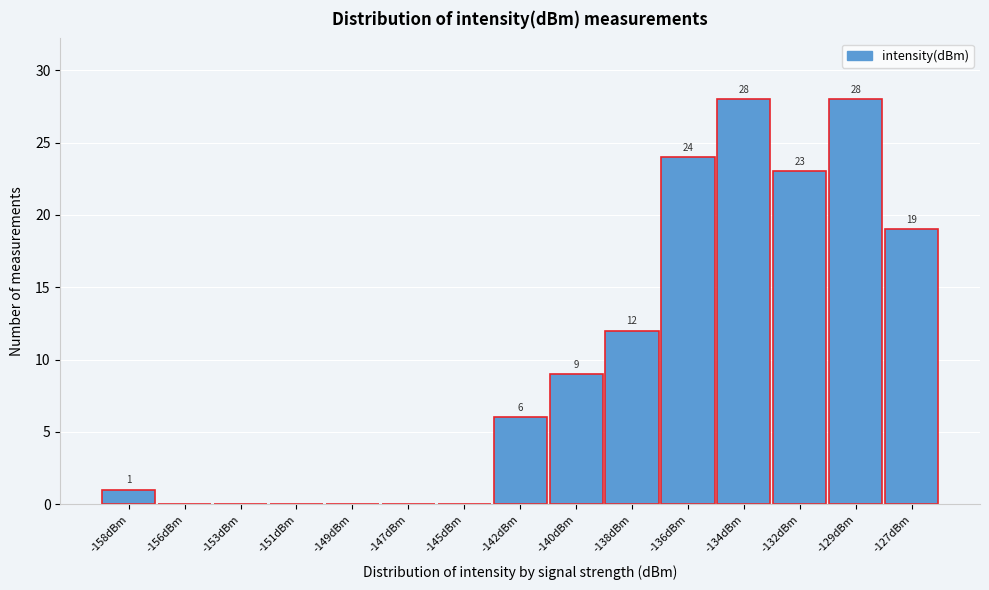

Reading right to left, list all the values displayed in this chart.

-127dBm=19	-129dBm=28	-132dBm=23	-134dBm=28	-136dBm=24	-138dBm=12	-140dBm=9	-142dBm=6	-145dBm=0	-147dBm=0	-149dBm=0	-151dBm=0	-153dBm=0	-156dBm=0	-158dBm=1